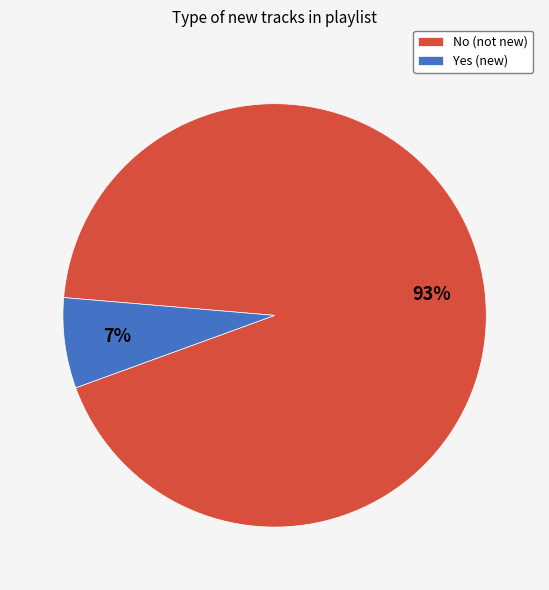

Which category accounts for the majority?

No